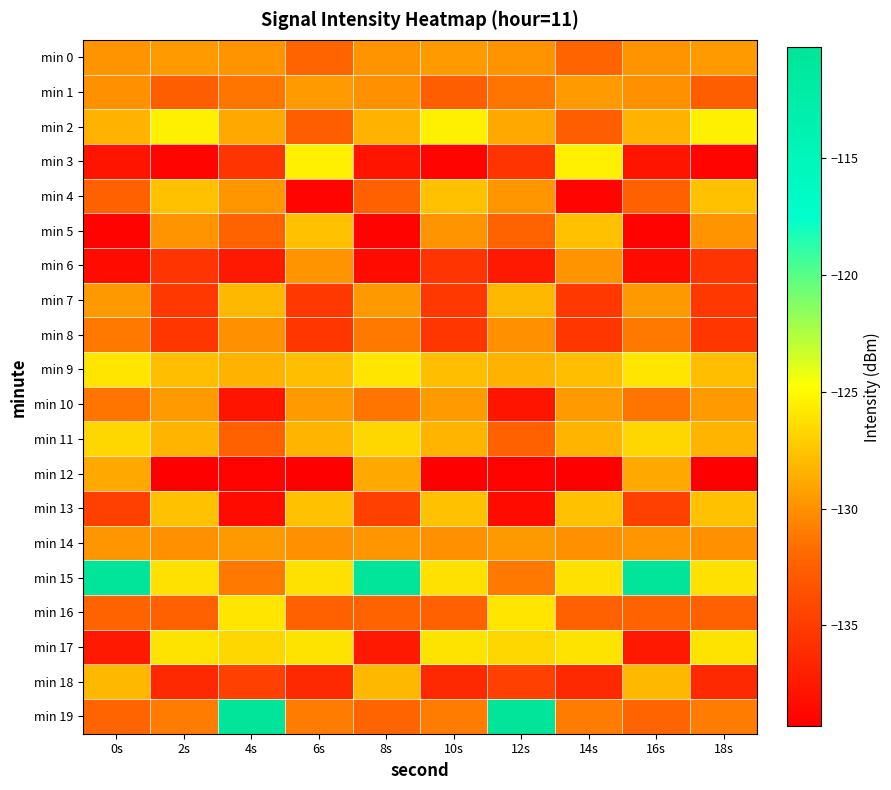

Reading left to right, extract all data points from this chart.

min 0: 0s=-129.8	2s=-129.5	4s=-129.8	6s=-132.1	8s=-129.8	10s=-129.5	12s=-129.8	14s=-132.1	16s=-129.8	18s=-129.5
min 1: 0s=-130.0	2s=-132.6	4s=-131.3	6s=-129.5	8s=-130.0	10s=-132.6	12s=-131.3	14s=-129.5	16s=-130.0	18s=-132.6
min 2: 0s=-128.4	2s=-125.6	4s=-128.8	6s=-132.6	8s=-128.4	10s=-125.6	12s=-128.8	14s=-132.6	16s=-128.4	18s=-125.6
min 3: 0s=-137.8	2s=-138.9	4s=-135.5	6s=-125.6	8s=-137.8	10s=-138.9	12s=-135.5	14s=-125.6	16s=-137.8	18s=-138.9
min 4: 0s=-132.3	2s=-127.7	4s=-129.7	6s=-138.9	8s=-132.3	10s=-127.7	12s=-129.7	14s=-138.9	16s=-132.3	18s=-127.7
min 5: 0s=-139.0	2s=-129.9	4s=-132.2	6s=-127.7	8s=-139.0	10s=-129.9	12s=-132.2	14s=-127.7	16s=-139.0	18s=-129.9
min 6: 0s=-138.4	2s=-135.5	4s=-137.5	6s=-129.9	8s=-138.4	10s=-135.5	12s=-137.5	14s=-129.9	16s=-138.4	18s=-135.5
min 7: 0s=-129.6	2s=-135.3	4s=-128.1	6s=-135.3	8s=-129.6	10s=-135.3	12s=-128.1	14s=-135.3	16s=-129.6	18s=-135.3
min 8: 0s=-131.1	2s=-135.4	4s=-130.0	6s=-135.4	8s=-131.1	10s=-135.4	12s=-130.0	14s=-135.4	16s=-131.1	18s=-135.4
min 9: 0s=-126.0	2s=-127.8	4s=-128.4	6s=-127.8	8s=-126.0	10s=-127.8	12s=-128.4	14s=-127.8	16s=-126.0	18s=-127.8
min 10: 0s=-131.3	2s=-129.5	4s=-137.8	6s=-129.5	8s=-131.3	10s=-129.5	12s=-137.8	14s=-129.5	16s=-131.3	18s=-129.5
min 11: 0s=-126.7	2s=-128.3	4s=-132.3	6s=-128.3	8s=-126.7	10s=-128.3	12s=-132.3	14s=-128.3	16s=-126.7	18s=-128.3
min 12: 0s=-128.8	2s=-139.3	4s=-139.0	6s=-139.3	8s=-128.8	10s=-139.3	12s=-139.0	14s=-139.3	16s=-128.8	18s=-139.3
min 13: 0s=-134.7	2s=-127.6	4s=-138.4	6s=-127.6	8s=-134.7	10s=-127.6	12s=-138.4	14s=-127.6	16s=-134.7	18s=-127.6
min 14: 0s=-129.7	2s=-130.0	4s=-129.6	6s=-130.0	8s=-129.7	10s=-130.0	12s=-129.6	14s=-130.0	16s=-129.7	18s=-130.0
min 15: 0s=-110.3	2s=-126.2	4s=-131.1	6s=-126.2	8s=-110.3	10s=-126.2	12s=-131.1	14s=-126.2	16s=-110.3	18s=-126.2
min 16: 0s=-132.2	2s=-132.4	4s=-126.0	6s=-132.4	8s=-132.2	10s=-132.4	12s=-126.0	14s=-132.4	16s=-132.2	18s=-132.4
min 17: 0s=-137.5	2s=-126.1	4s=-126.7	6s=-126.1	8s=-137.5	10s=-126.1	12s=-126.7	14s=-126.1	16s=-137.5	18s=-126.1
min 18: 0s=-128.1	2s=-136.3	4s=-134.7	6s=-136.3	8s=-128.1	10s=-136.3	12s=-134.7	14s=-136.3	16s=-128.1	18s=-136.3
min 19: 0s=-132.1	2s=-130.9	4s=-110.3	6s=-130.9	8s=-132.1	10s=-130.9	12s=-110.3	14s=-130.9	16s=-132.1	18s=-130.9